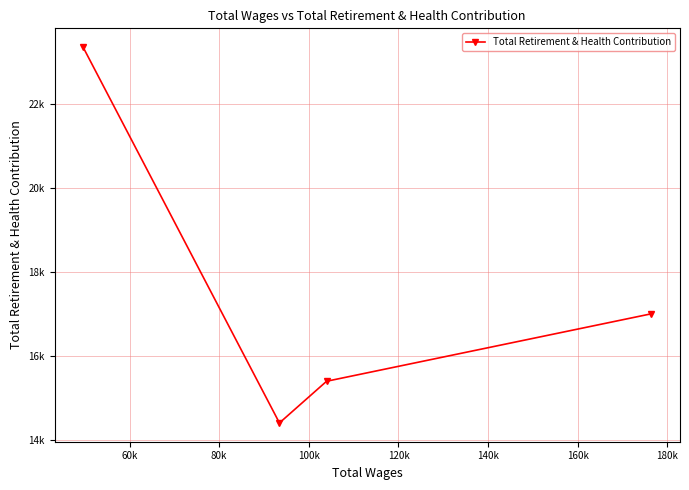

What is the difference between the maximum and minimum values?

8956